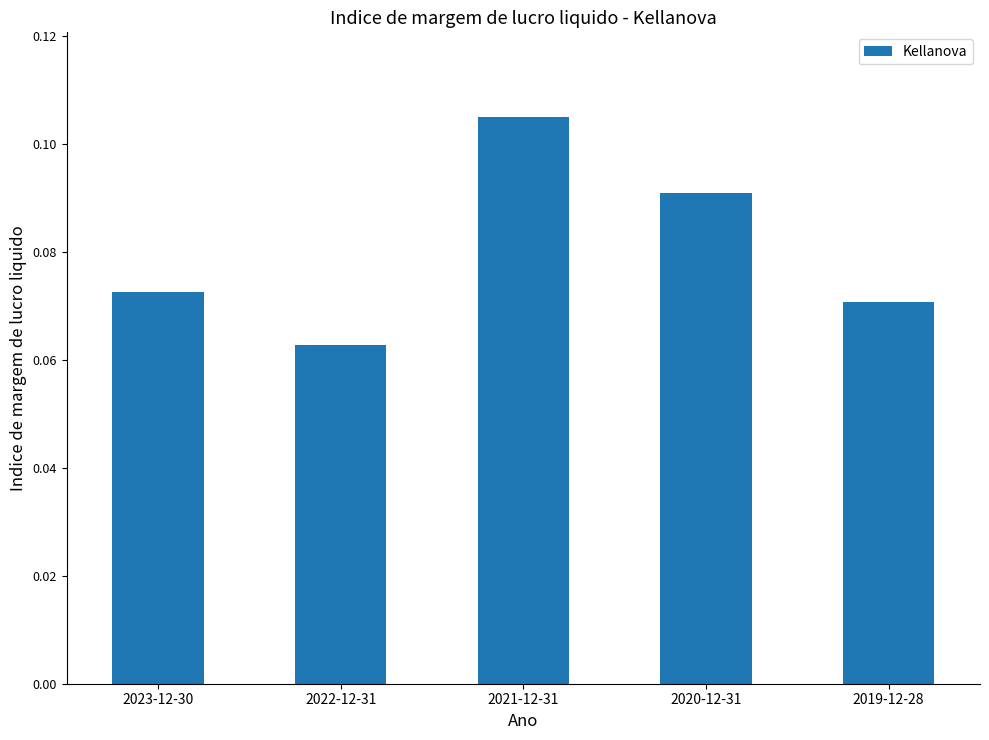

What is the sum of all values?

0.4